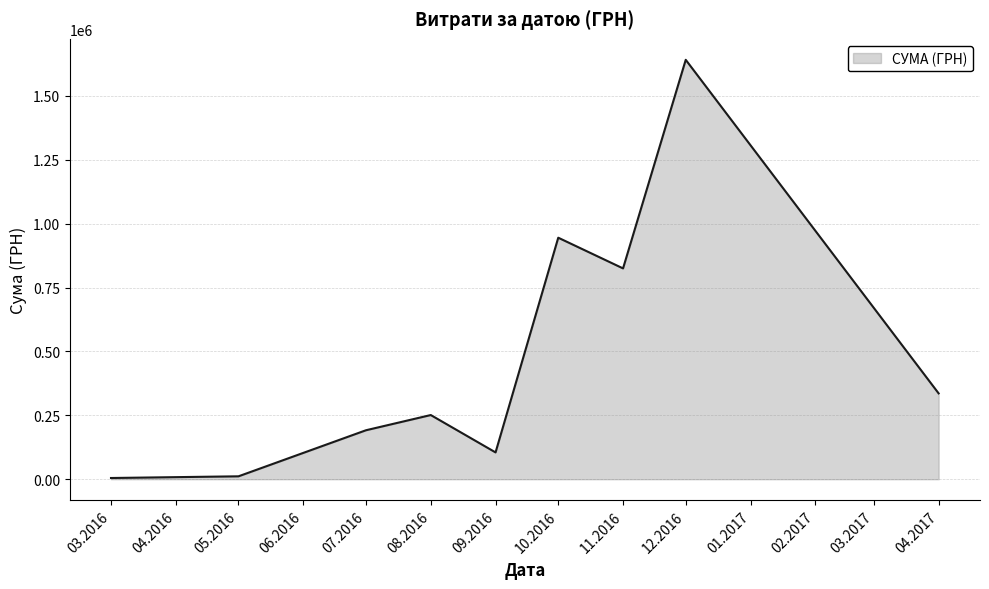

What is the difference between the maximum and minimum values?

1636395.3